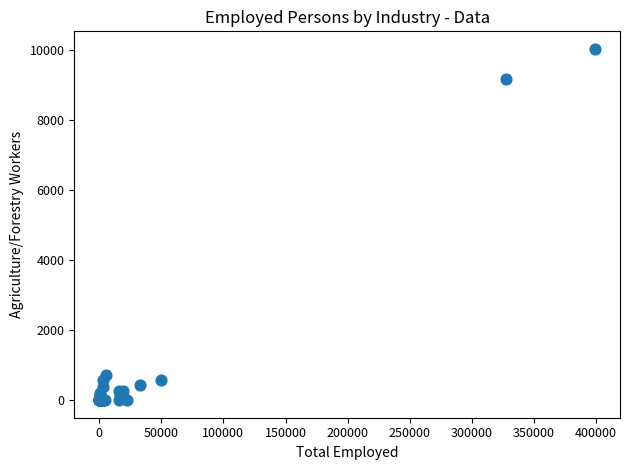

What Y value in the scatter plot is closest to 5016?

9181